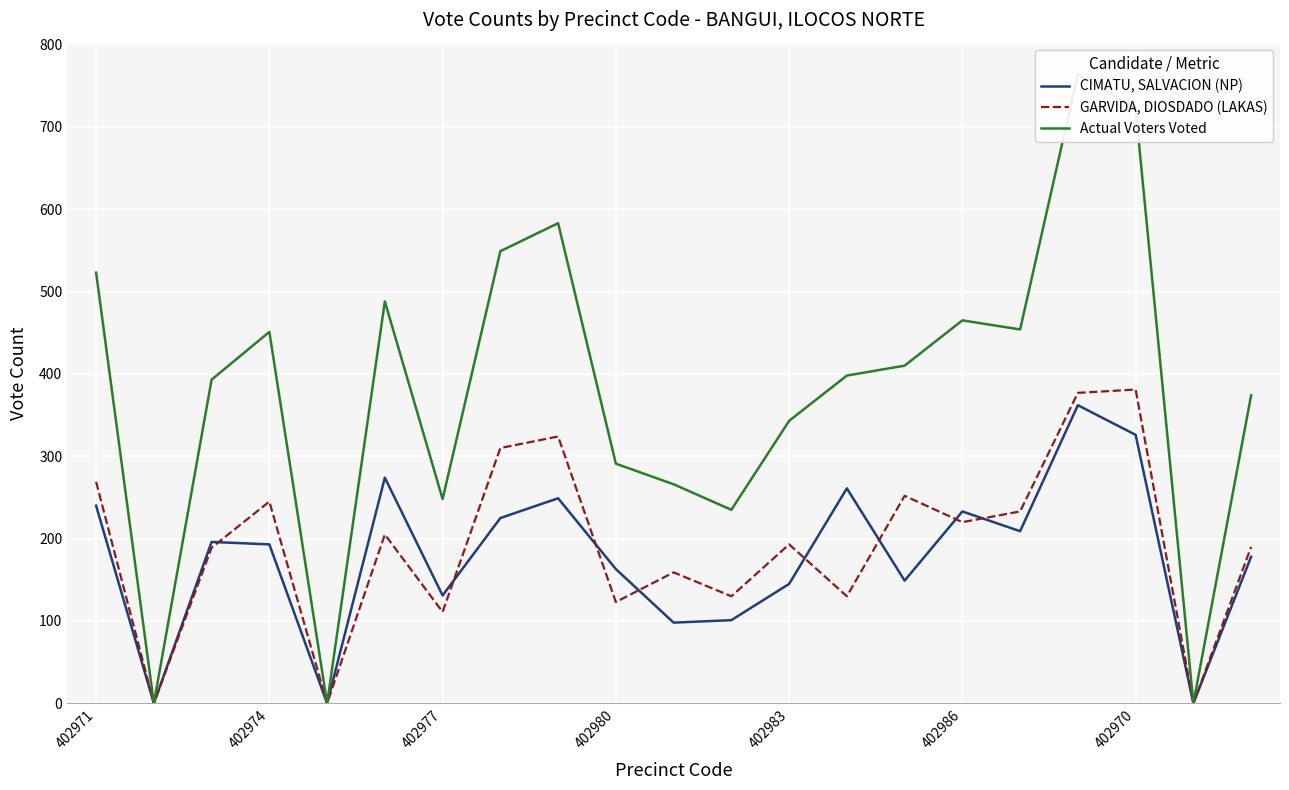

How many distinct data groups are displayed?

3